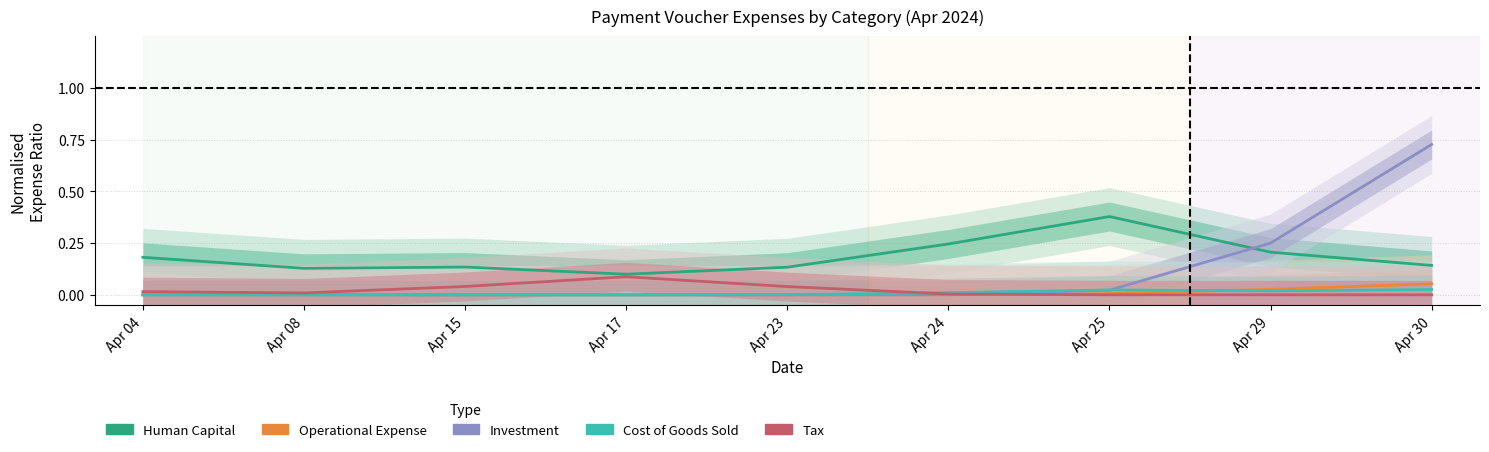

What is the sum of all Operational Expense values?

0.1